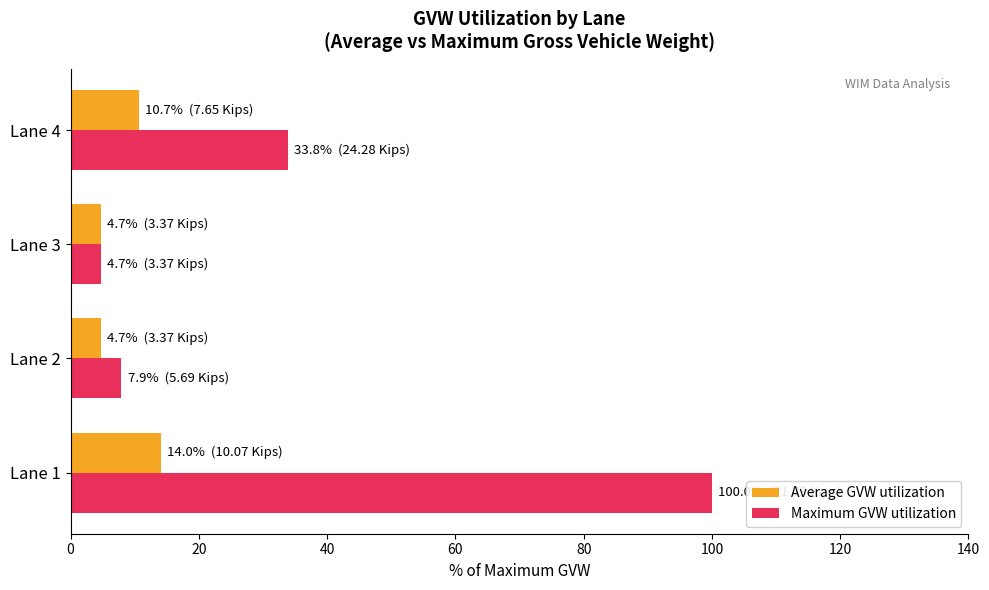

Rank the series by their maximum value, from lowest to highest.

Average GVW utilization, Maximum GVW utilization